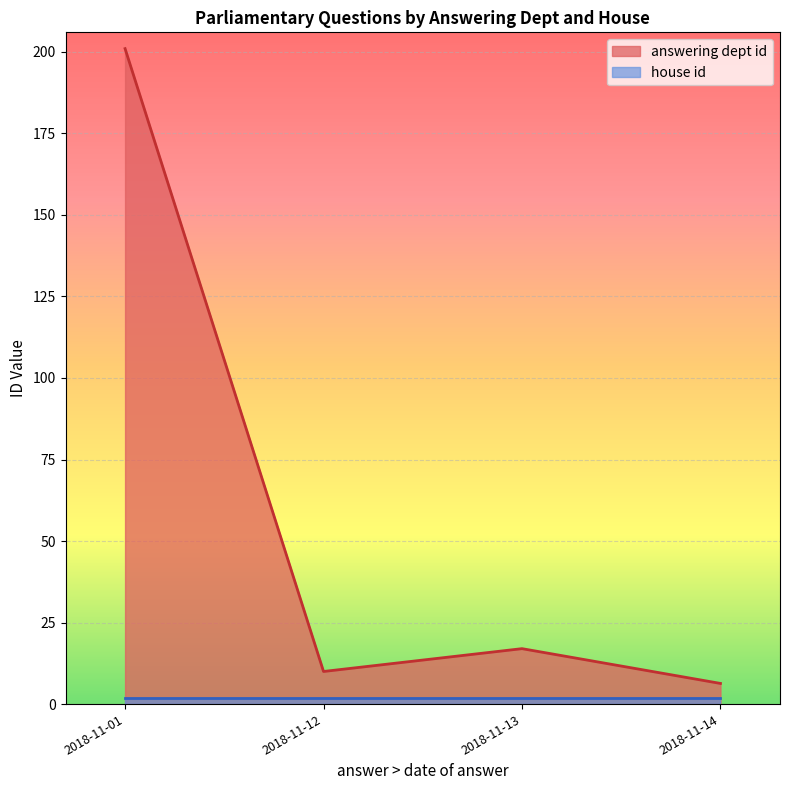

What is the average value of the answering dept id series?

58.6